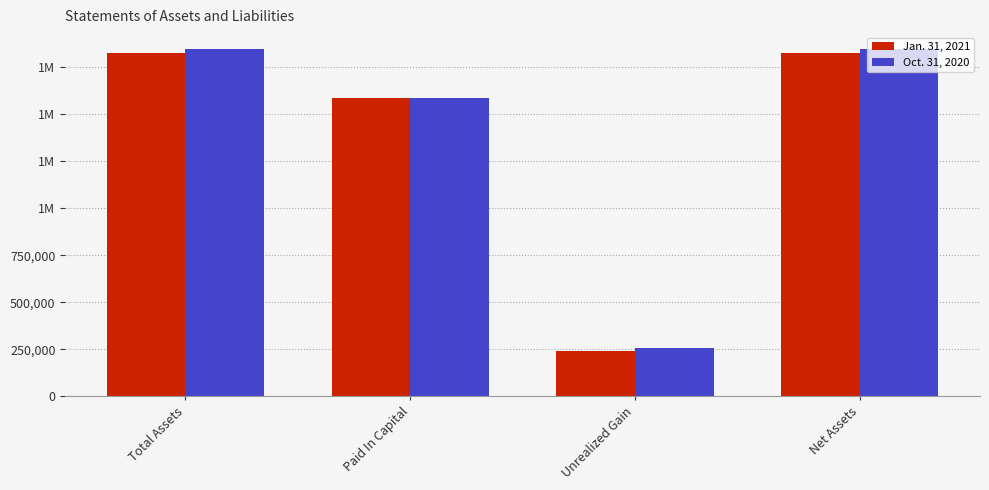

What are all the series names shown in the legend?

Jan. 31, 2021, Oct. 31, 2020